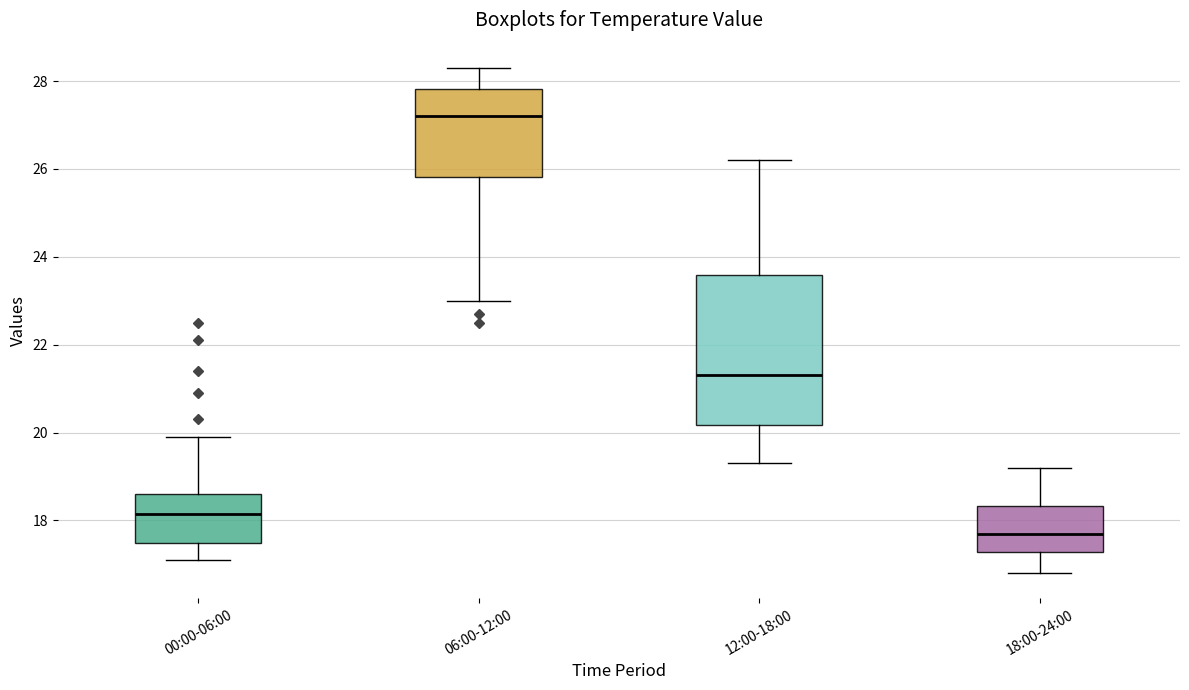

Where does the upper whisker of the box for 00:00-06:00 end on the y-axis? The values are not printed on the chart, so give them approximately, as read against the axis.

20.0